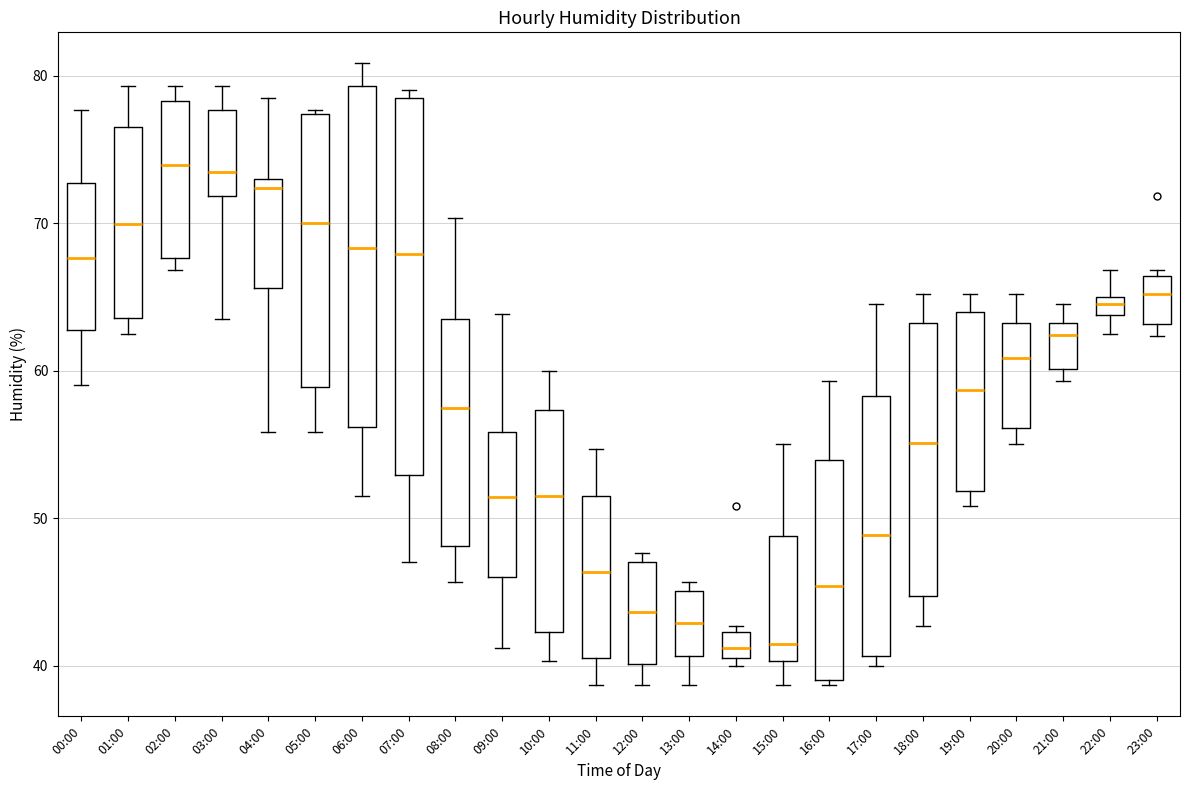

Which box is the tallest, from its lower edge to its upper edge?

07:00